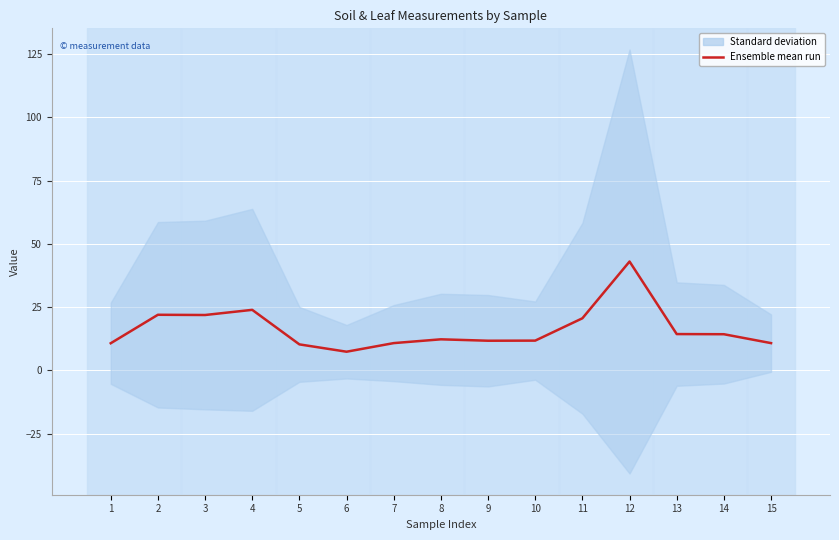

Rank the categories by value from lowest to highest.

6, 5, 1, 15, 7, 9, 10, 8, 14, 13, 11, 3, 2, 4, 12